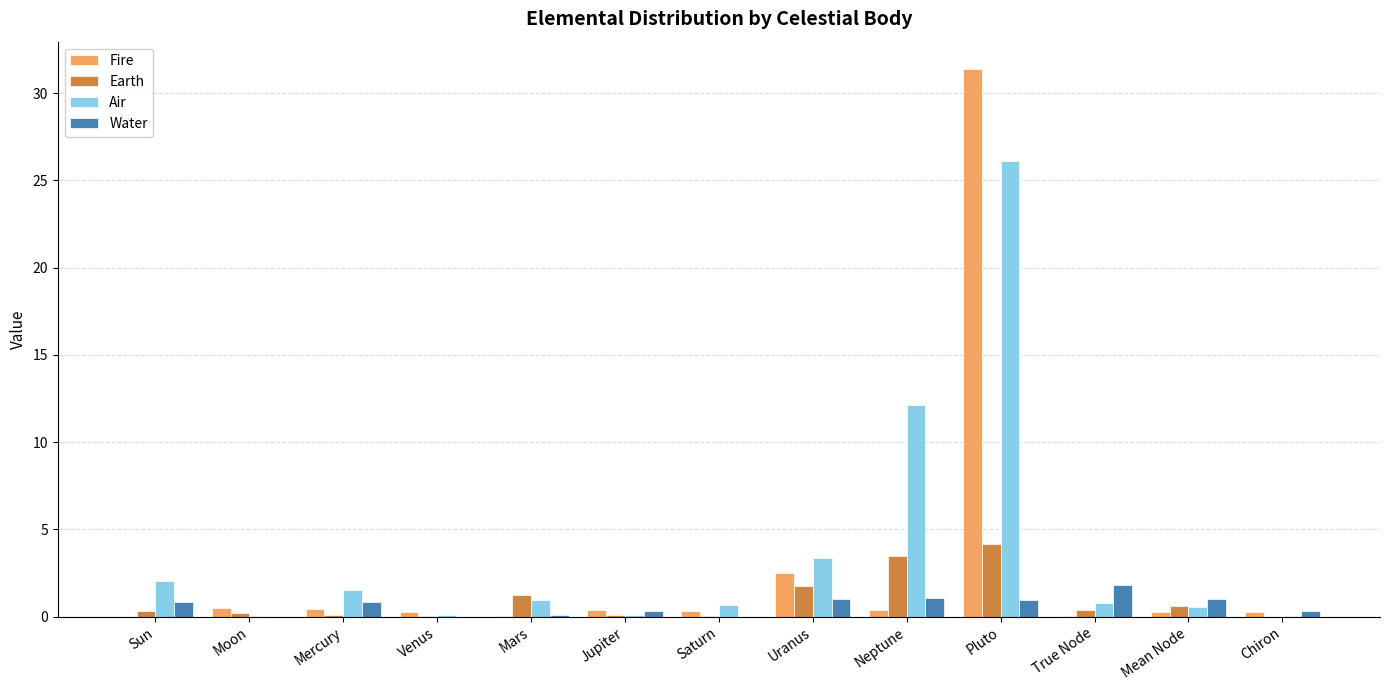

The value of Air at Sun is 2.1. True or false?

True